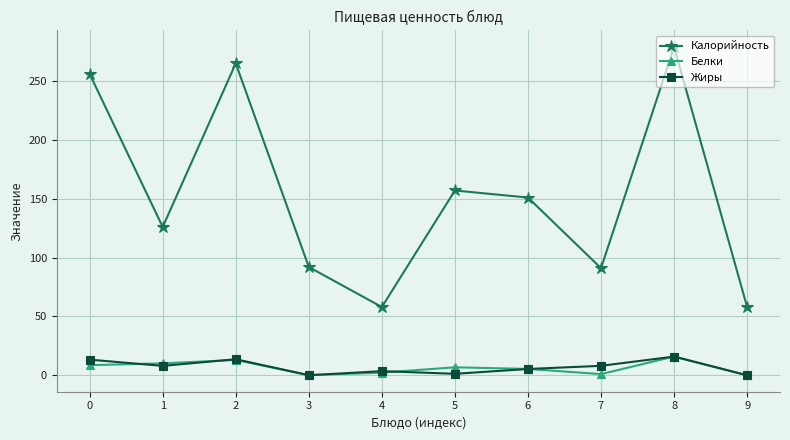

What is the difference between the maximum and minimum values in the Белки series?

15.9